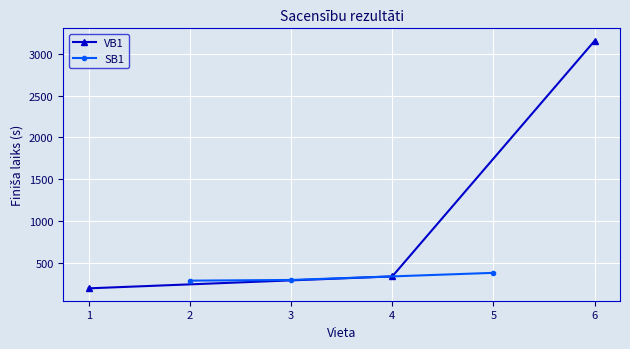

At which label does VB1 reach its minimum?

1